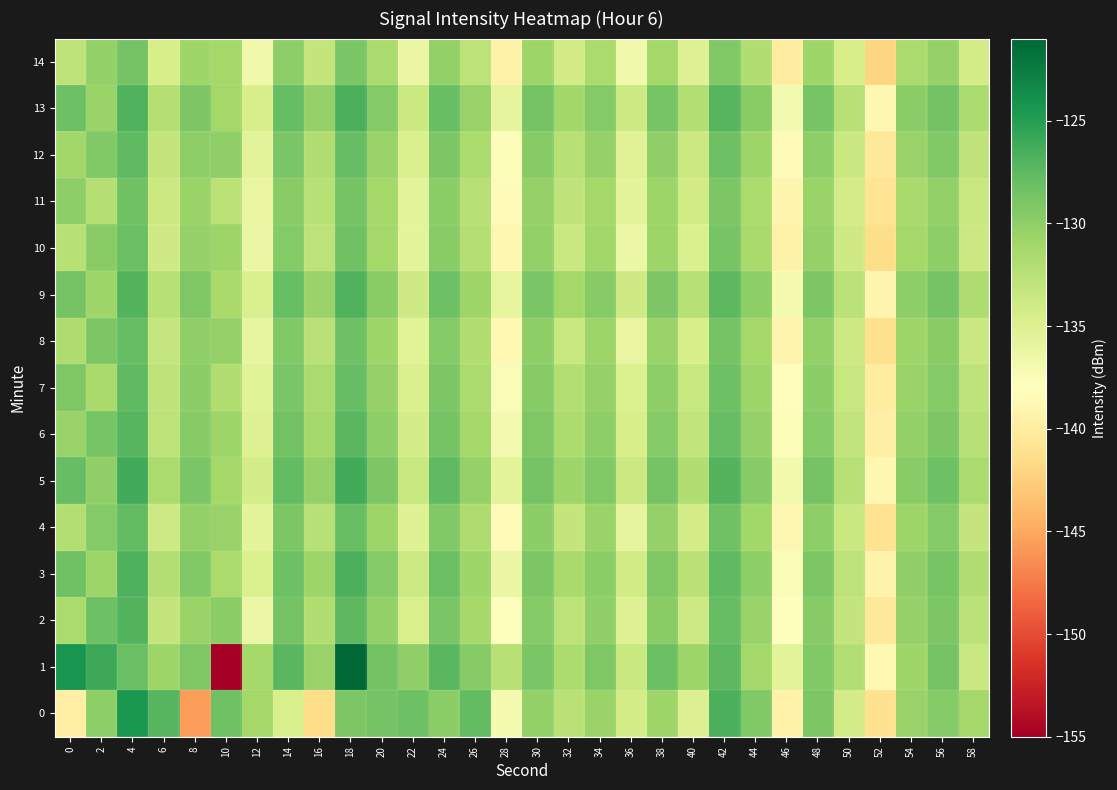

What is the maximum value shown in the chart?

-121.1